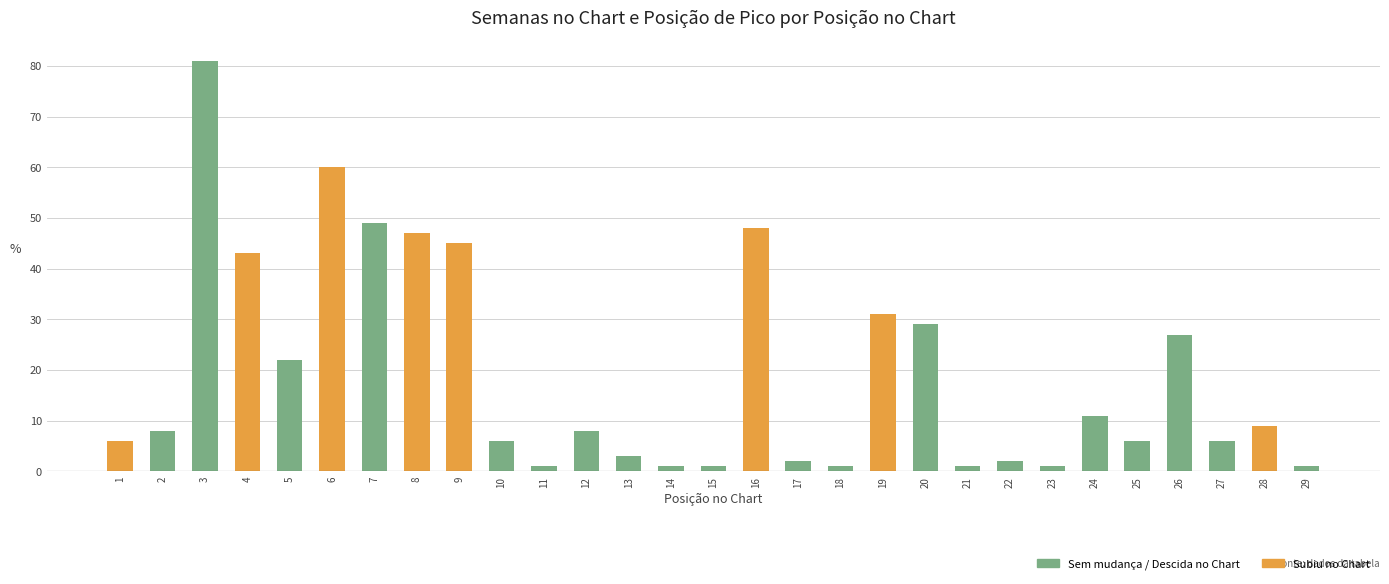

Reading left to right, extract all data points from this chart.

6	8	81	43	22	60	49	47	45	6	1	8	3	1	1	48	2	1	31	29	1	2	1	11	6	27	6	9	1